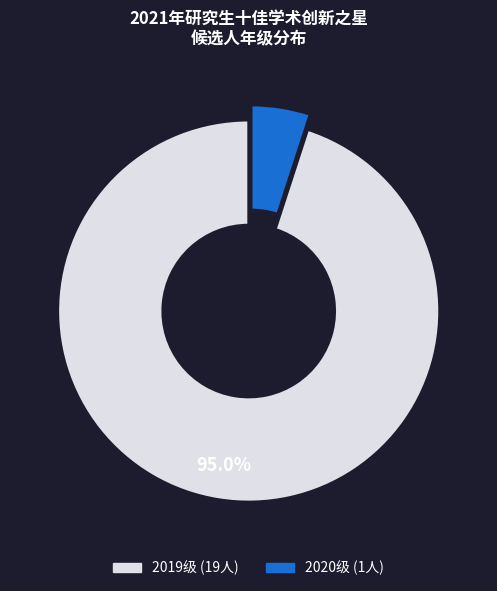

Is there a majority slice in this chart?

Yes